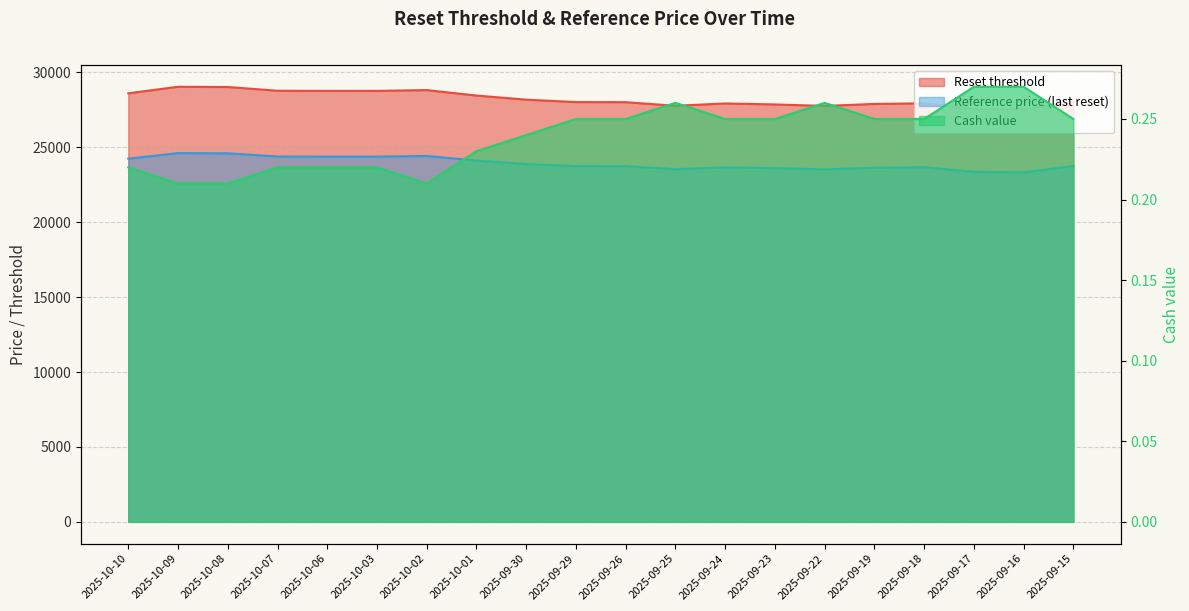

True or false: Reset threshold and Reference price (last reset) cross at least once.

False